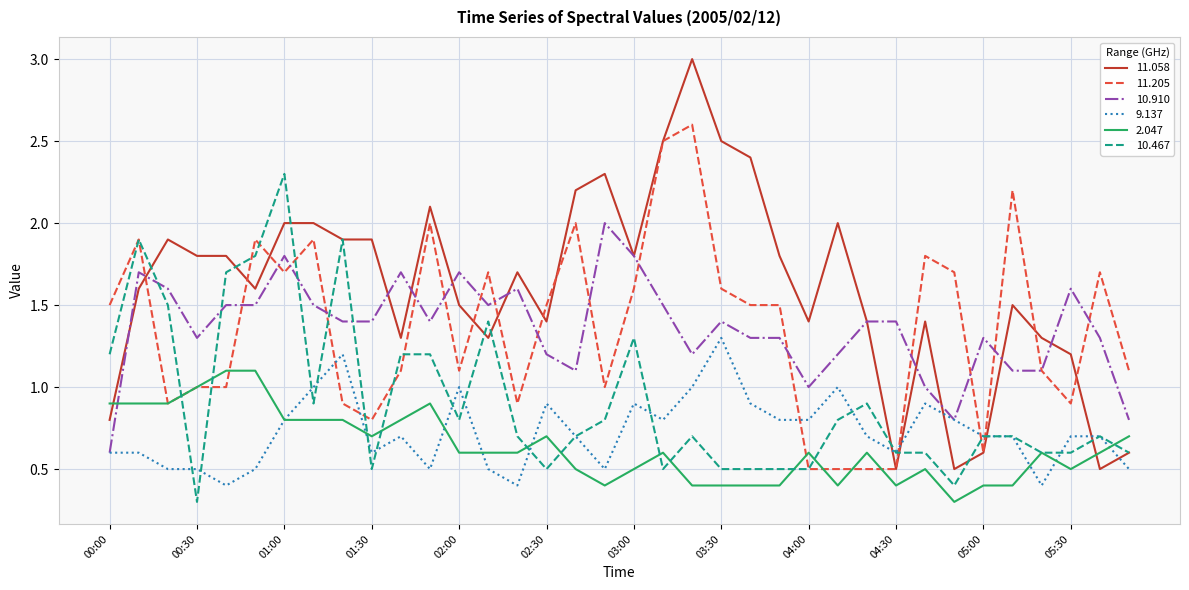

How many lines are shown in the chart?

6